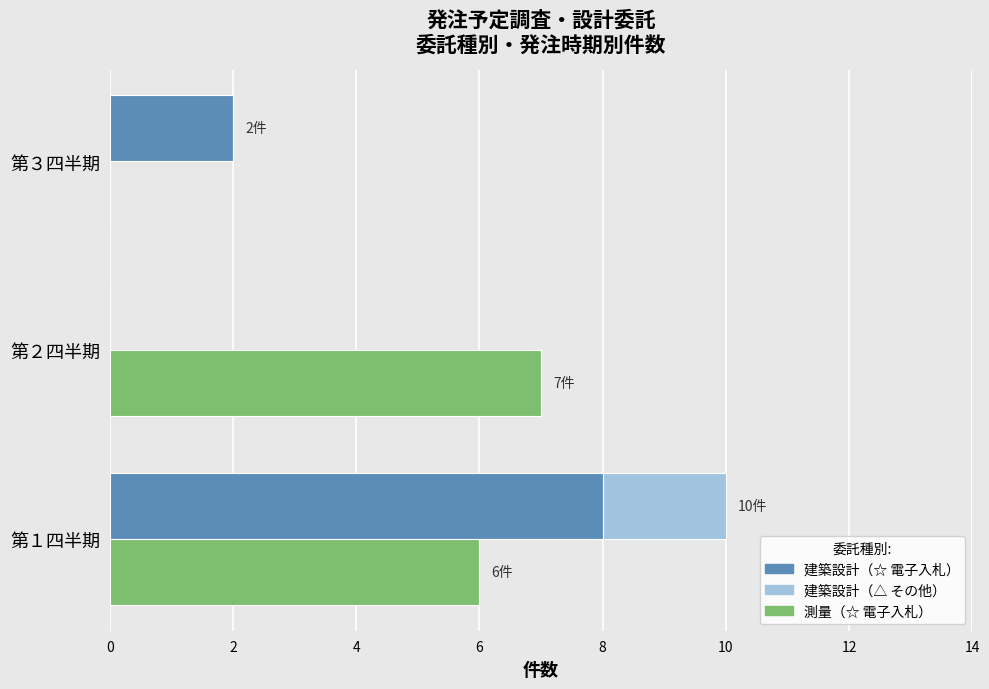

How many data points does each series have?

3